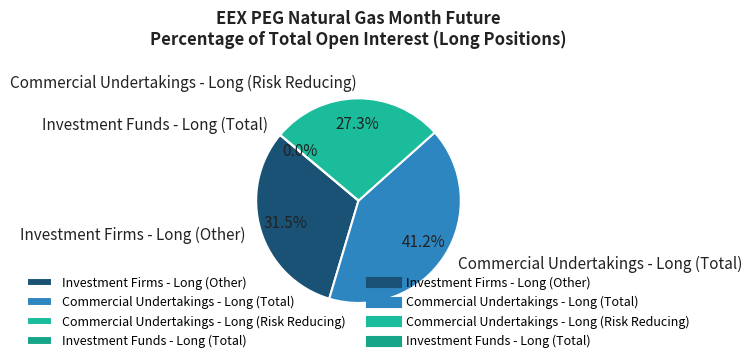

To the nearest percent, what is the average slice percentage?

25%